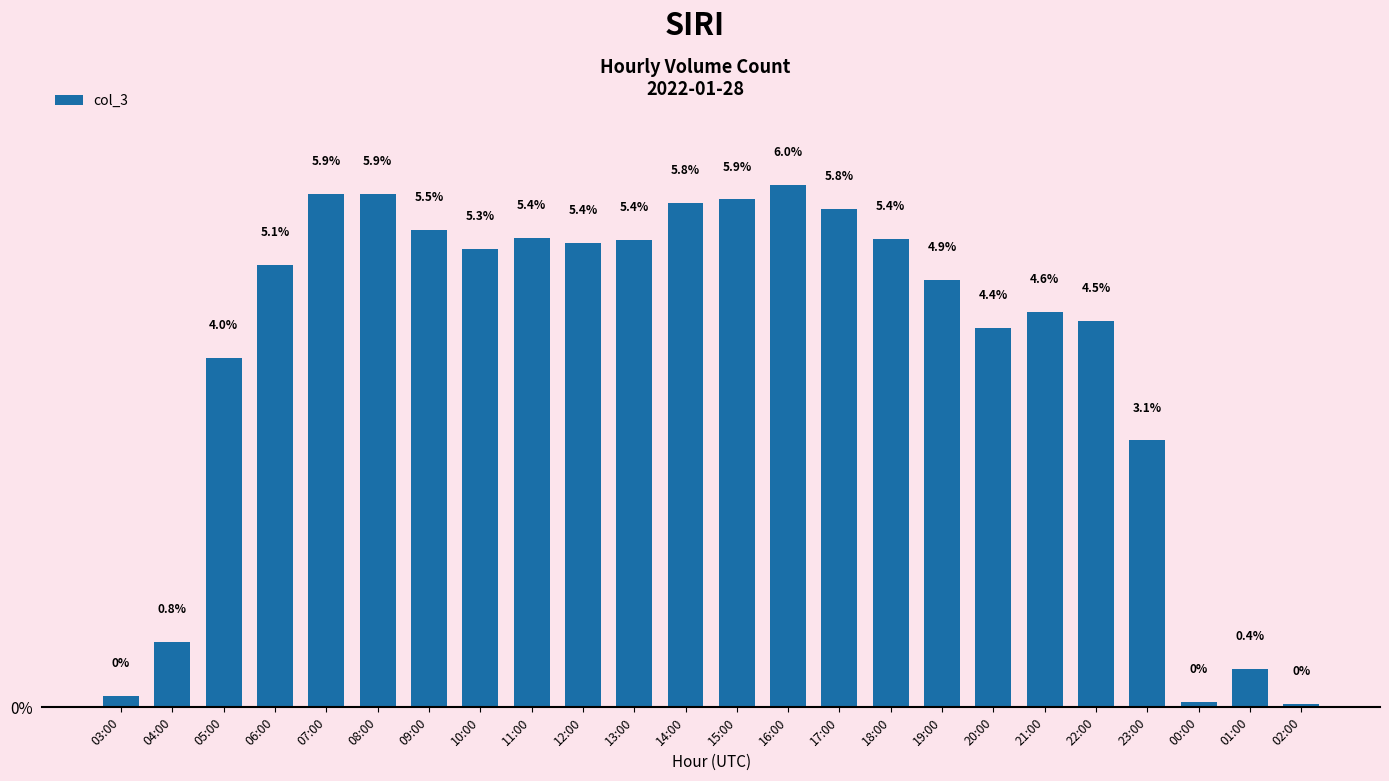

What is the difference between the values at 03:00 and 15:00?

5.7